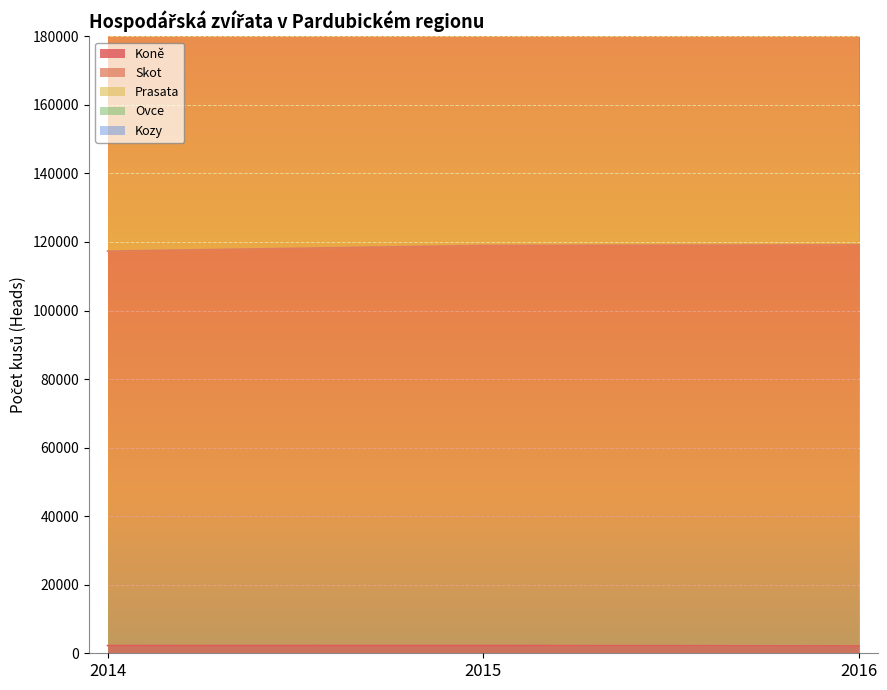

Between 2014 and 2016, which is larger?

2014